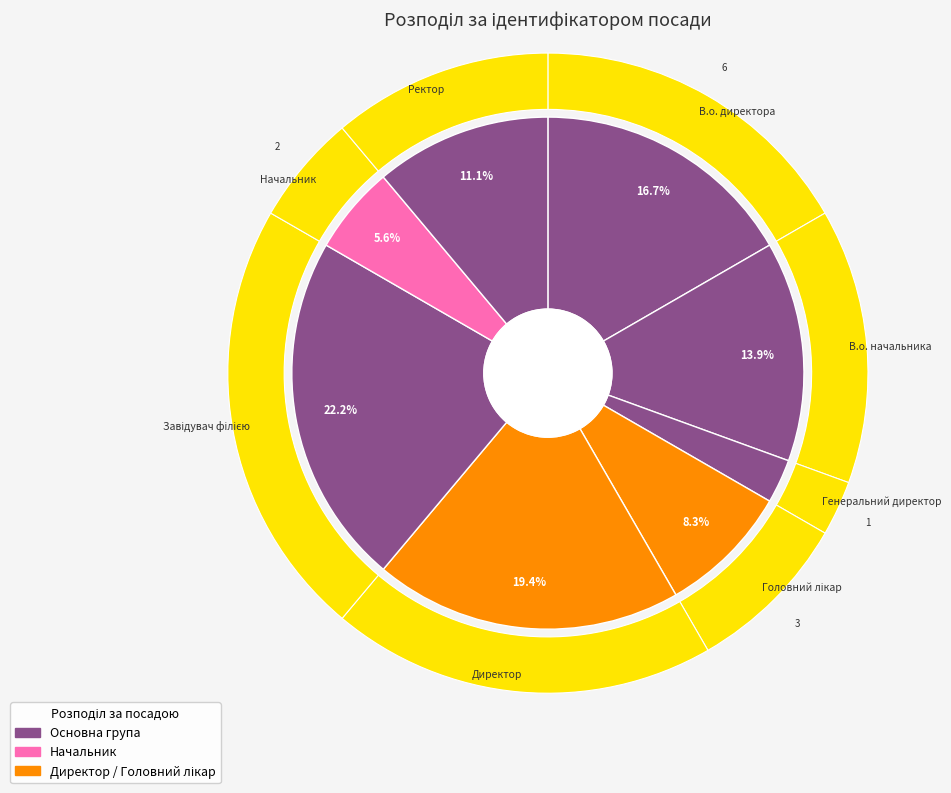

How many slices are in this pie chart?

8